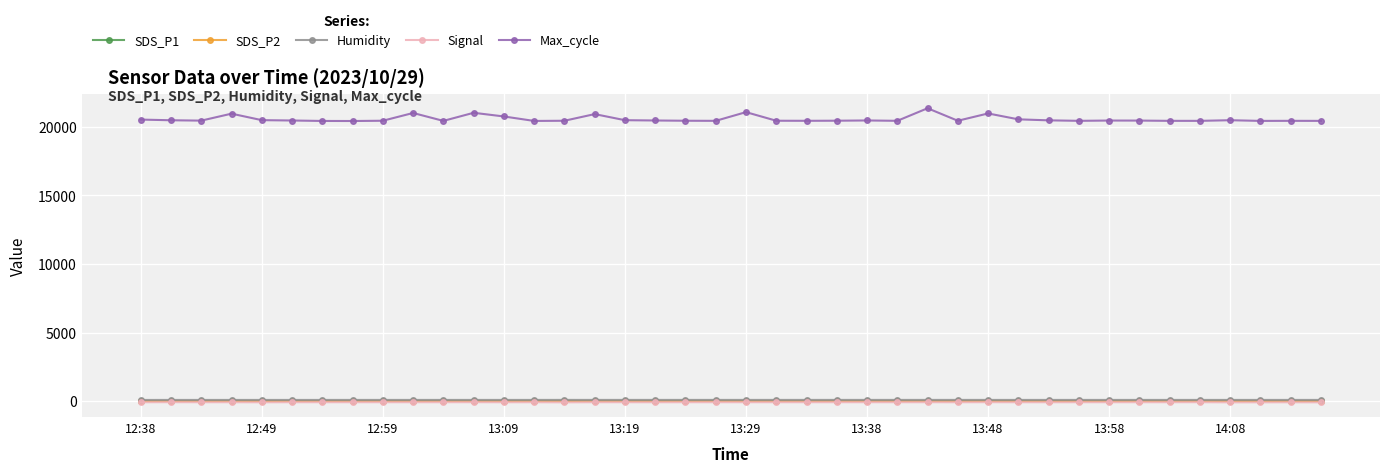

Which series has the widest spread of values?

Max_cycle